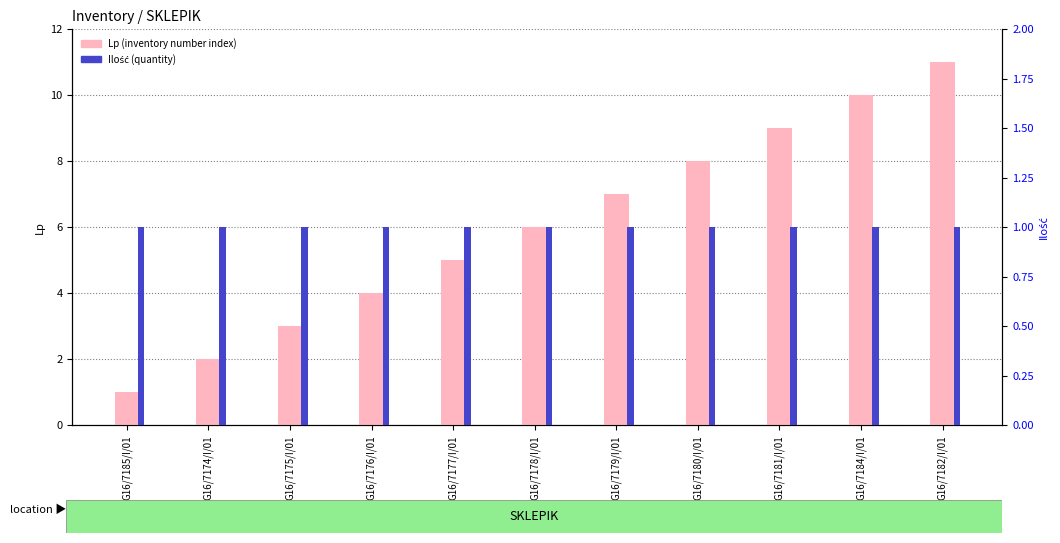

Which series has the widest spread of values?

Lp